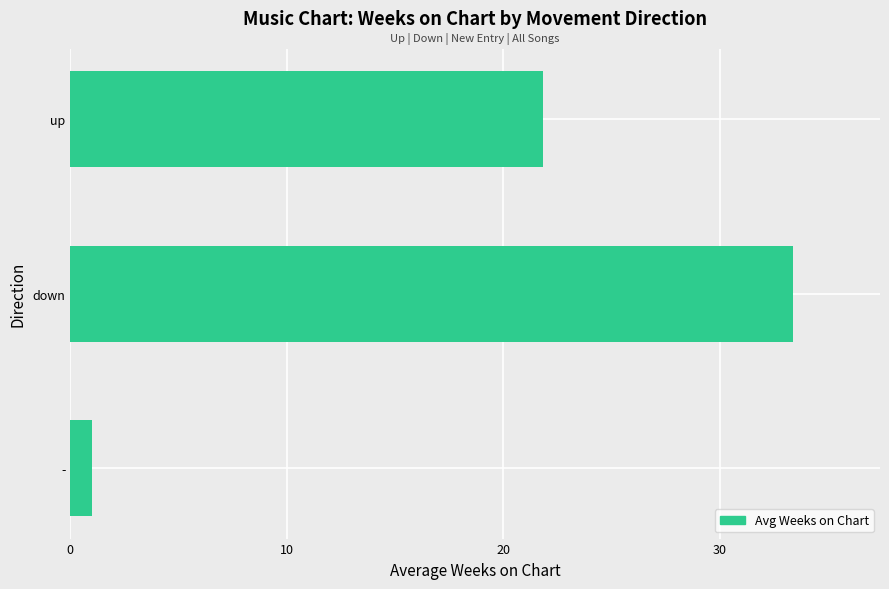

Where is the data nearest to the value 17?

up